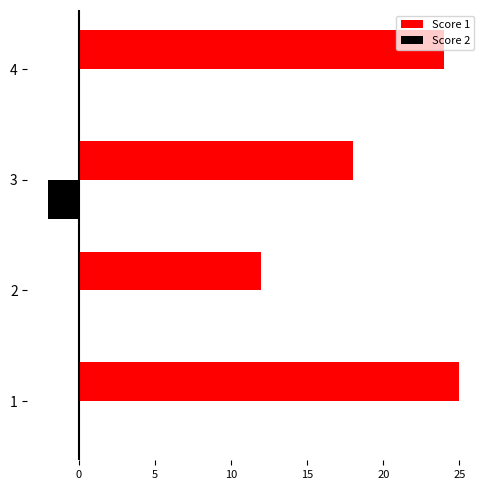

True or false: Score 2 has a value of 0 at 2.

True